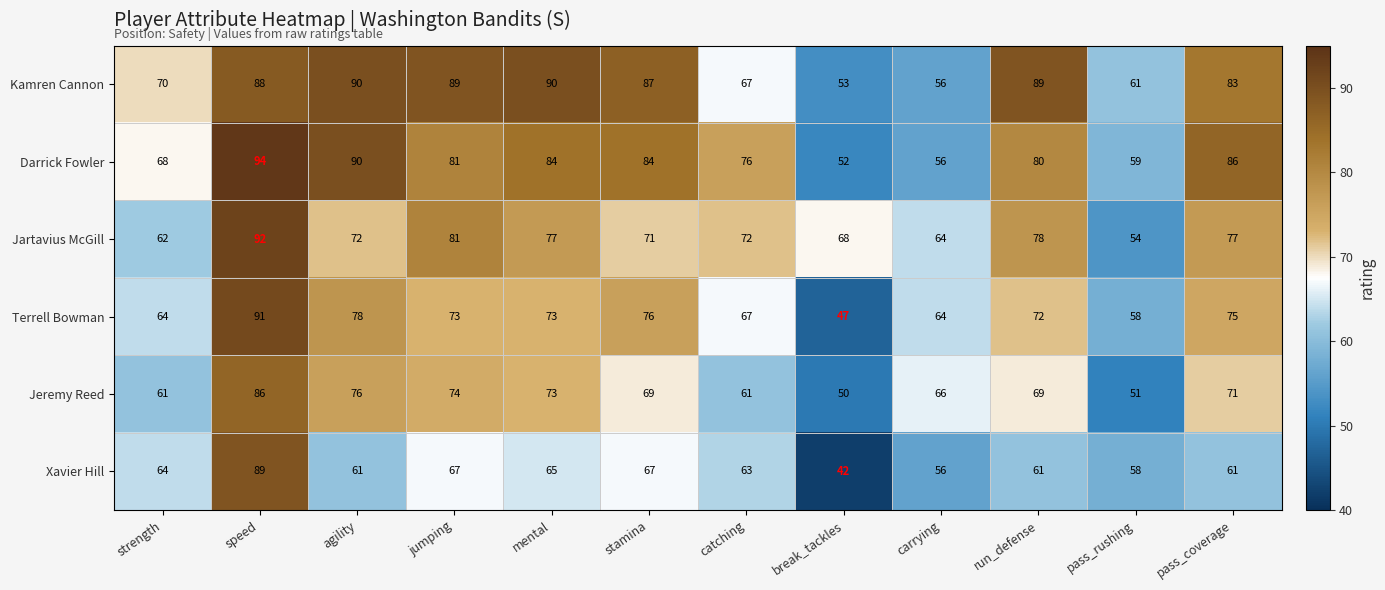

True or false: Jartavius McGill has a value of 72 at catching.

True